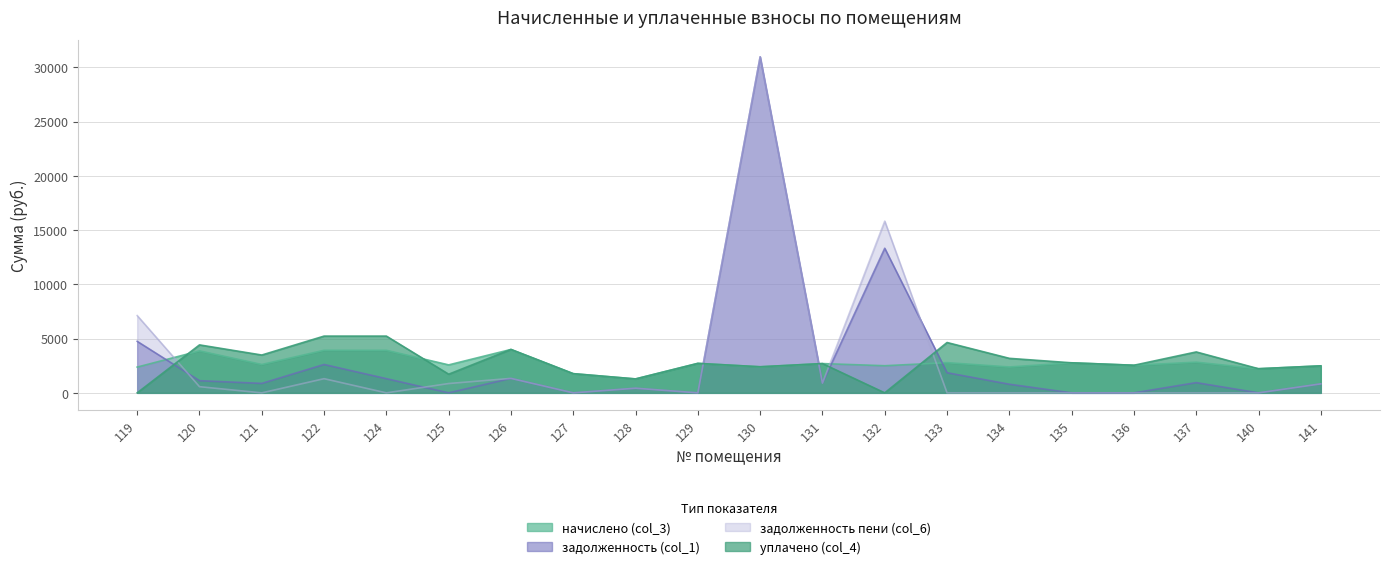

Reading right to left, list all the values displayed in this chart.

начислено (col_3): 141=2488.7	140=2223.3	137=2827.9	136=2544.0	135=2768.9	134=2385.5	133=2783.7	132=2499.8	131=2698.9	130=2400.3	129=2717.3	128=1283.1	127=1767.9	126=4000.4	125=2577.2	124=3923.0	122=3923.0	121=2614.1	120=3867.7	119=2374.4
задолженность (col_1): 141=829.6	140=0.0	137=942.6	136=0.0	135=0.0	134=795.2	133=1855.8	132=13328.8	131=899.6	130=30977.5	129=0.0	128=427.7	127=0.0	126=1333.5	125=0.0	124=1307.7	122=2615.3	121=871.4	120=1122.5	119=4748.9
задолженность пени (col_6): 141=829.6	140=0.0	137=0.0	136=0.0	135=0.0	134=0.0	133=0.0	132=15828.6	131=899.6	130=30974.0	129=0.0	128=427.7	127=0.0	126=1333.5	125=859.1	124=0.0	122=1307.7	121=0.0	120=570.3	119=7123.3
уплачено (col_4): 141=2488.7	140=2223.3	137=3770.6	136=2544.0	135=2768.9	134=3180.6	133=4639.5	132=0.0	131=2698.9	130=2403.8	129=2717.3	128=1283.1	127=1767.9	126=4000.4	125=1718.1	124=5230.6	122=5230.6	121=3485.4	120=4419.9	119=0.0